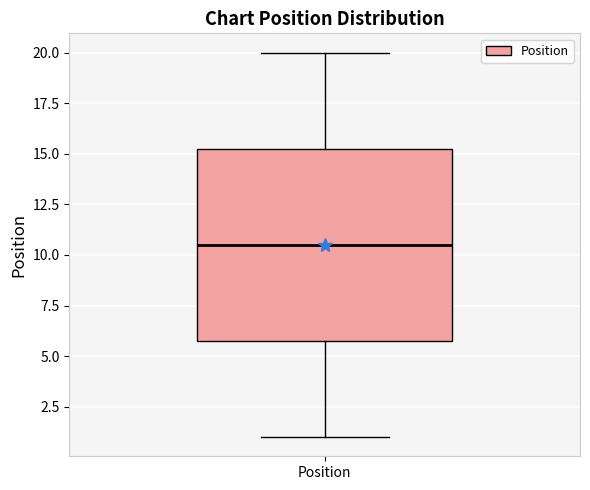

Where is the upper edge of the box for Position on the y-axis? The values are not printed on the chart, so give them approximately, as read against the axis.

15.5